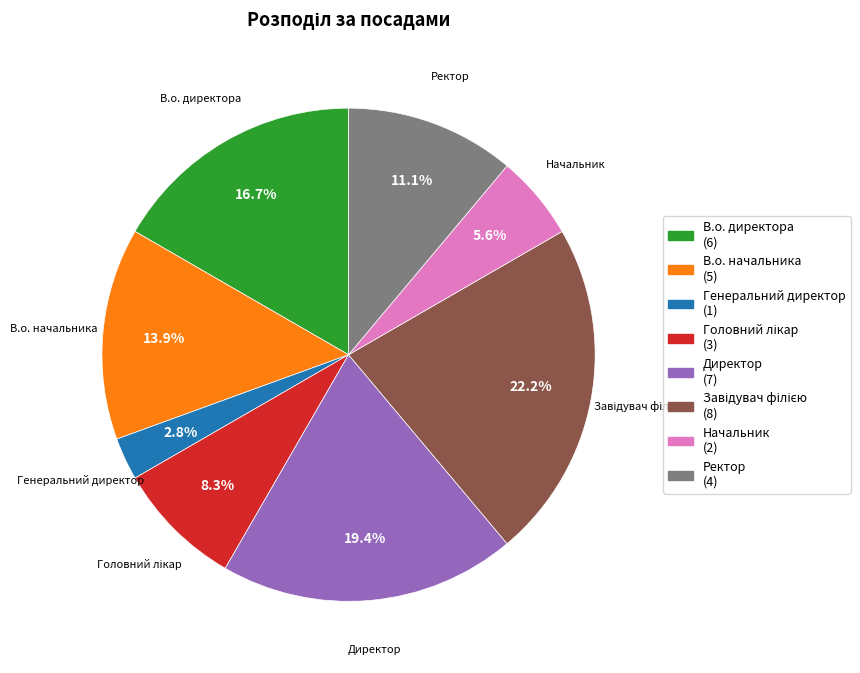

To the nearest percent, what portion does Генеральний директор represent?

3%